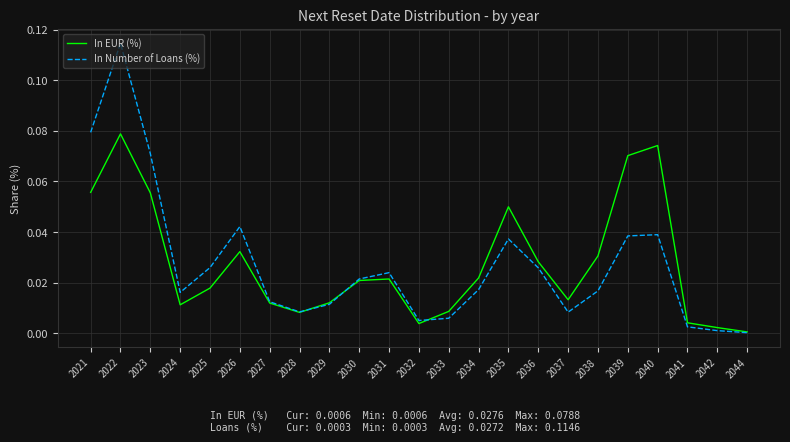

Is it true that In EUR (%) equals 0.0 at 2025?

True